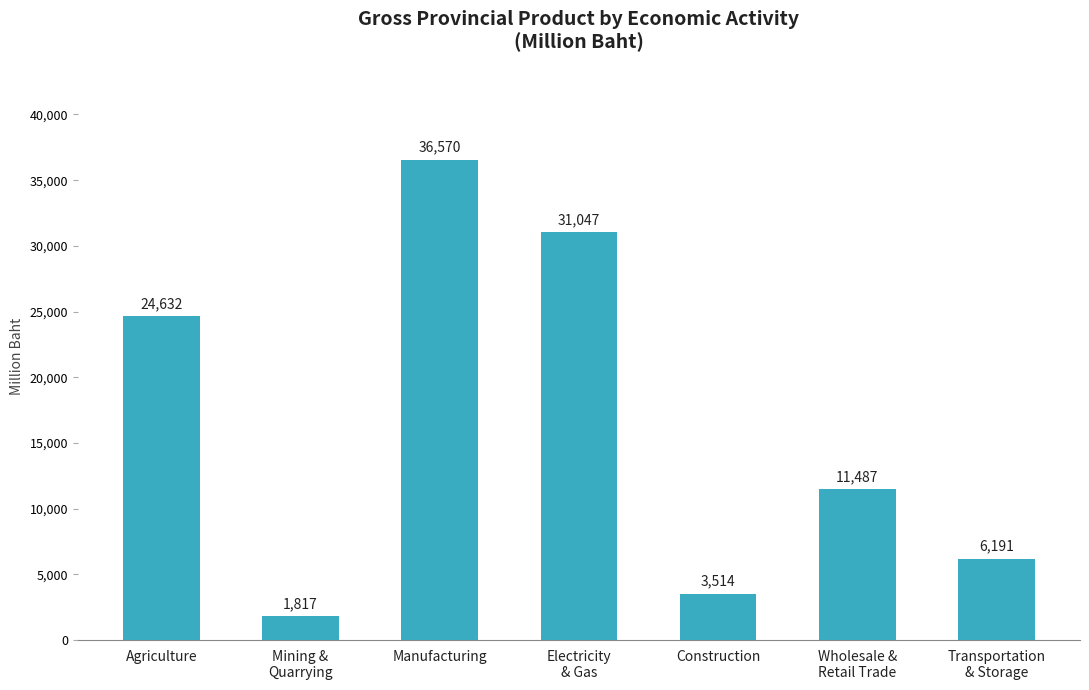

Which label corresponds to the smallest value in the chart?

Mining &
Quarrying